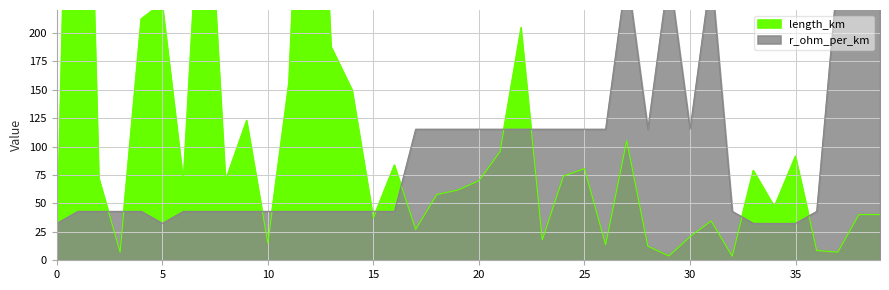

True or false: length_km has a value of 282.2 at 13.

False